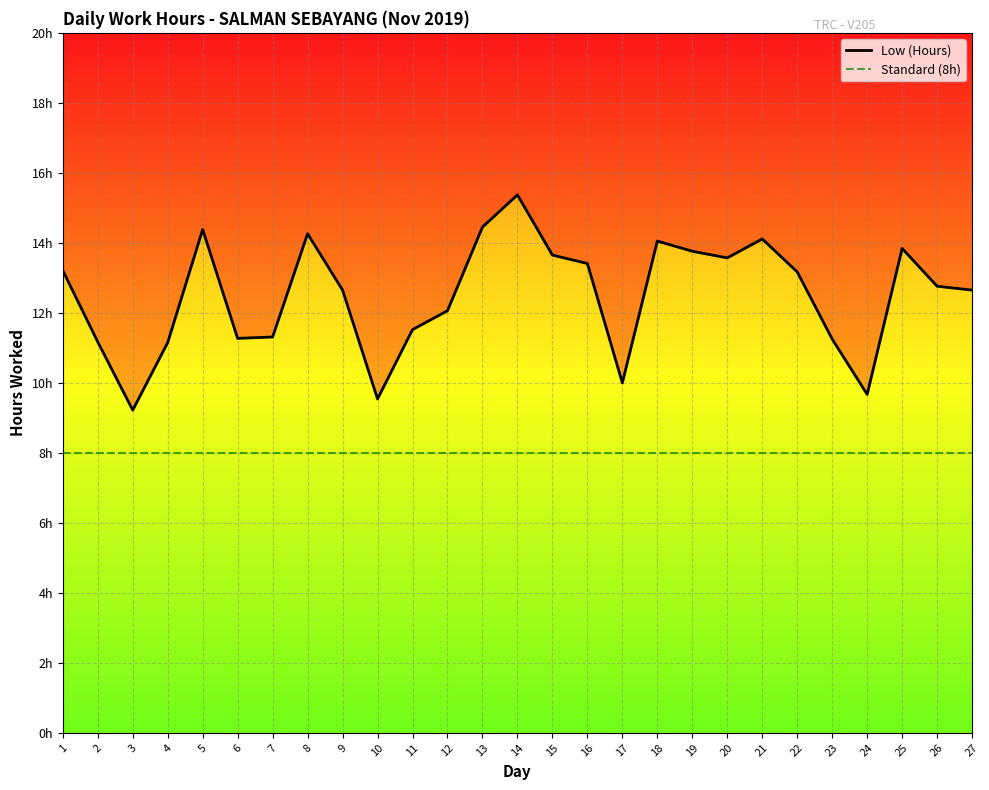

Count the number of values greater than 12.

17